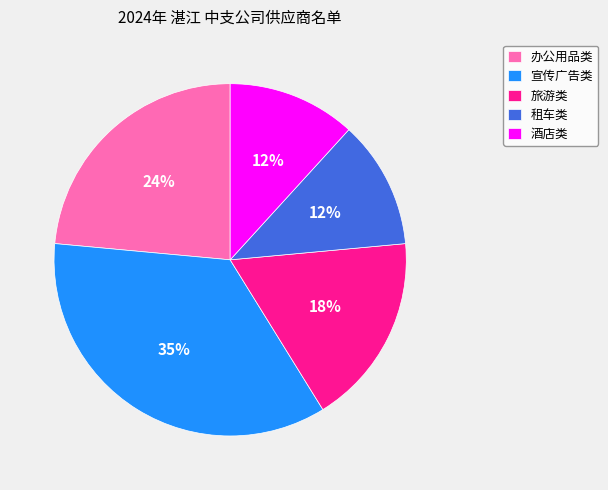

Between 宣传广告类 and 办公用品类, which is larger?

宣传广告类